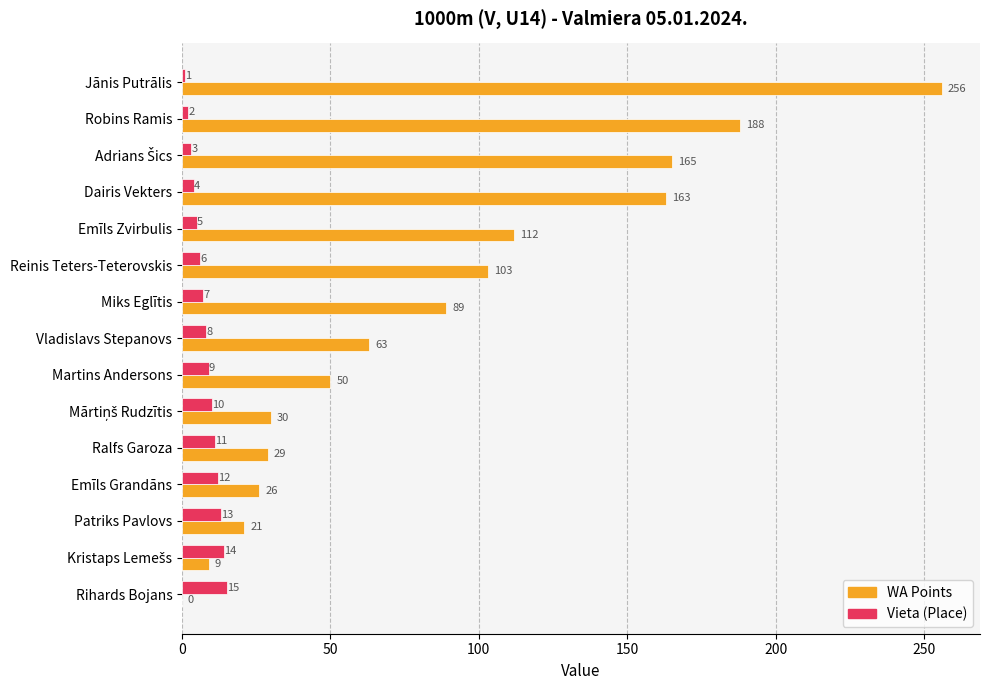

What is the sum of all WA Points values?

1304